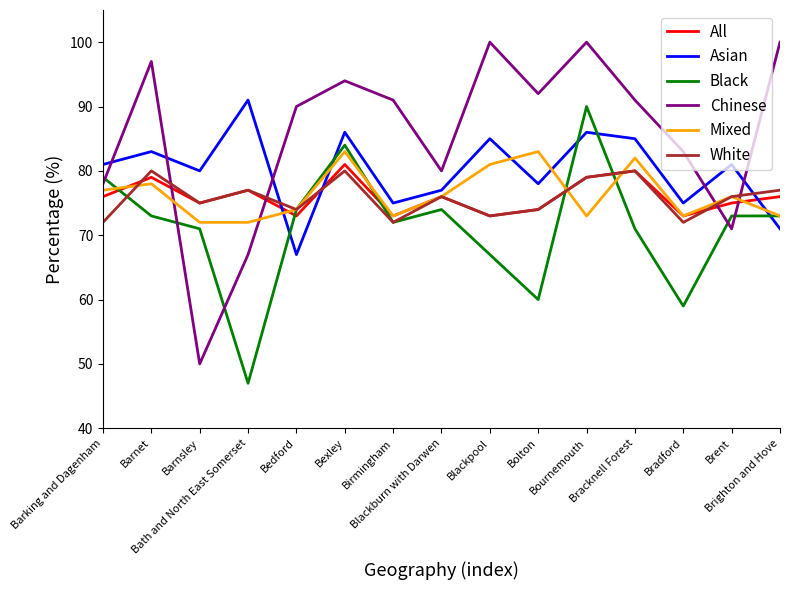

True or false: Black has a value of 120 at Brent.

False